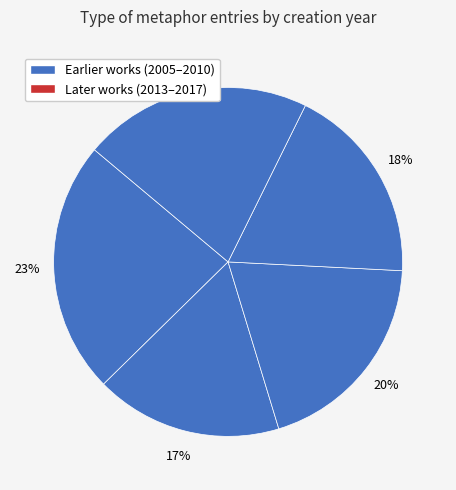

Does any single category account for the majority?

No